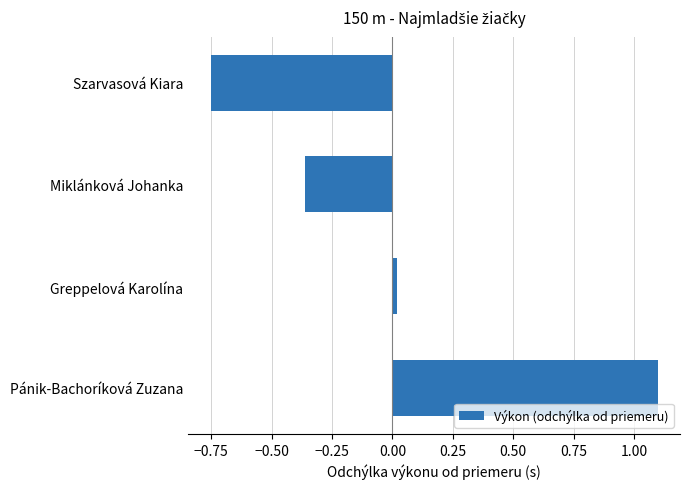

The chart shows a value of 0.0 at Greppelová Karolína. True or false?

True